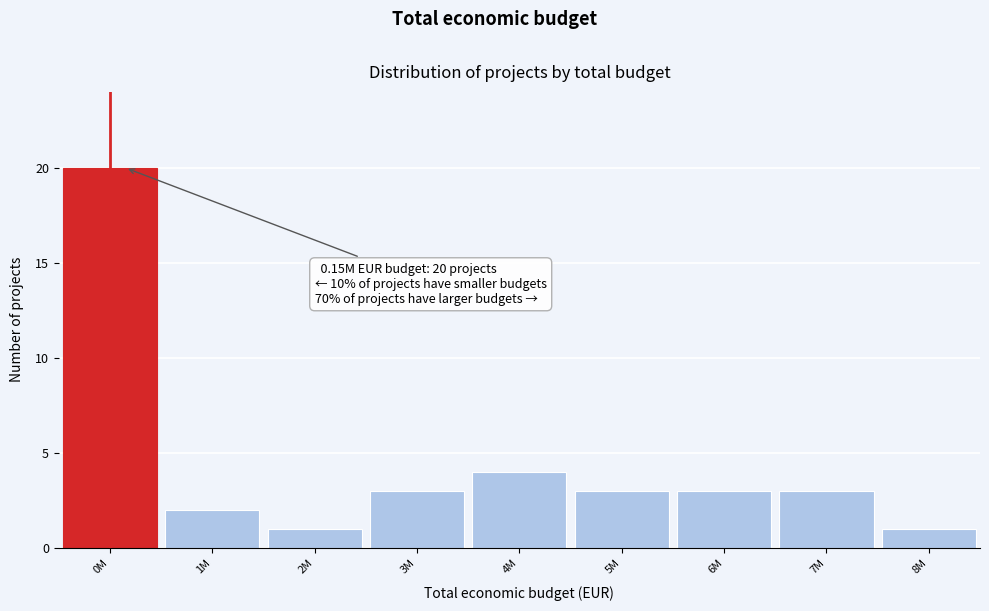

Reading left to right, what are all the values shown in this chart?

20	2	1	3	4	3	3	3	1